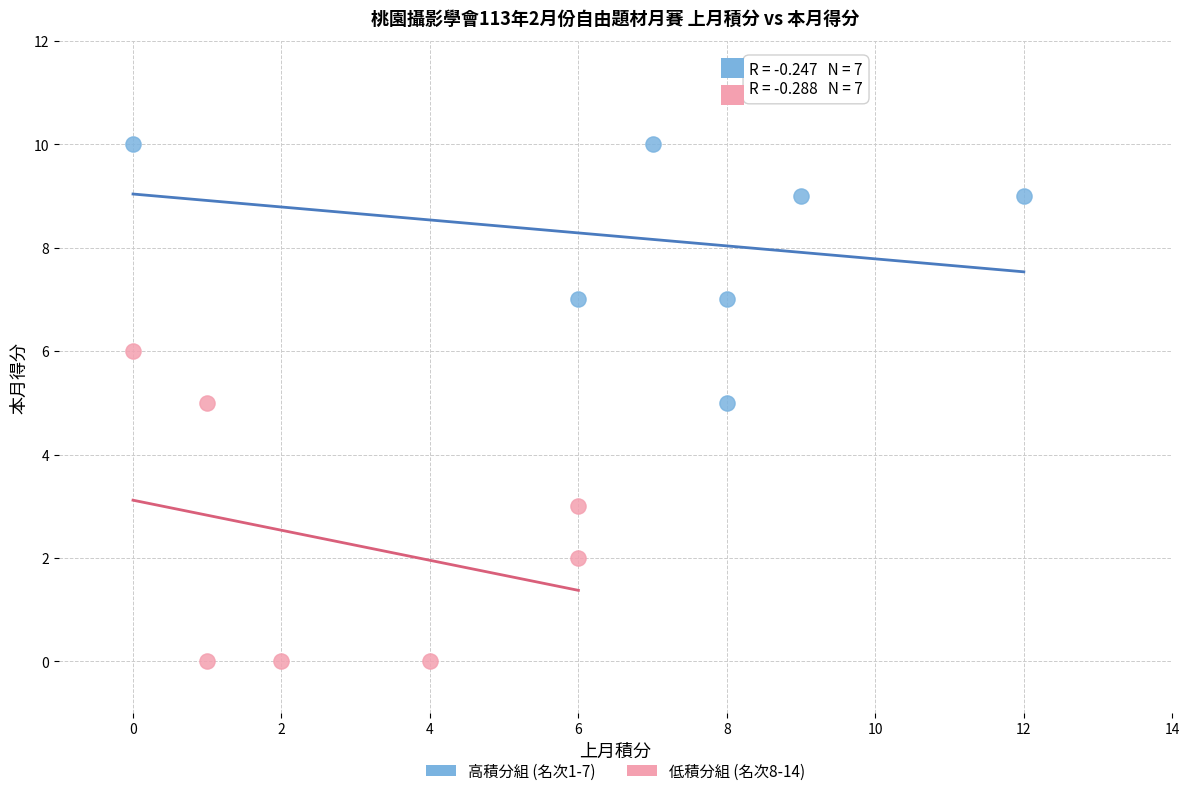

Which series contains the lowest Y value?

低積分組 (名次8-14)